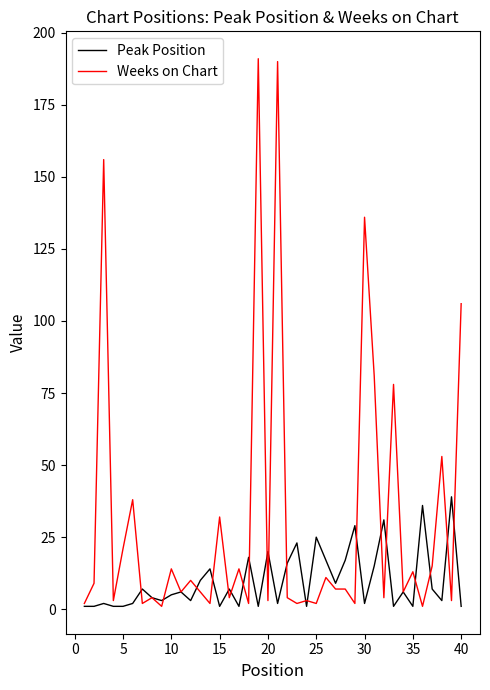

What is the maximum value shown in the chart?

191